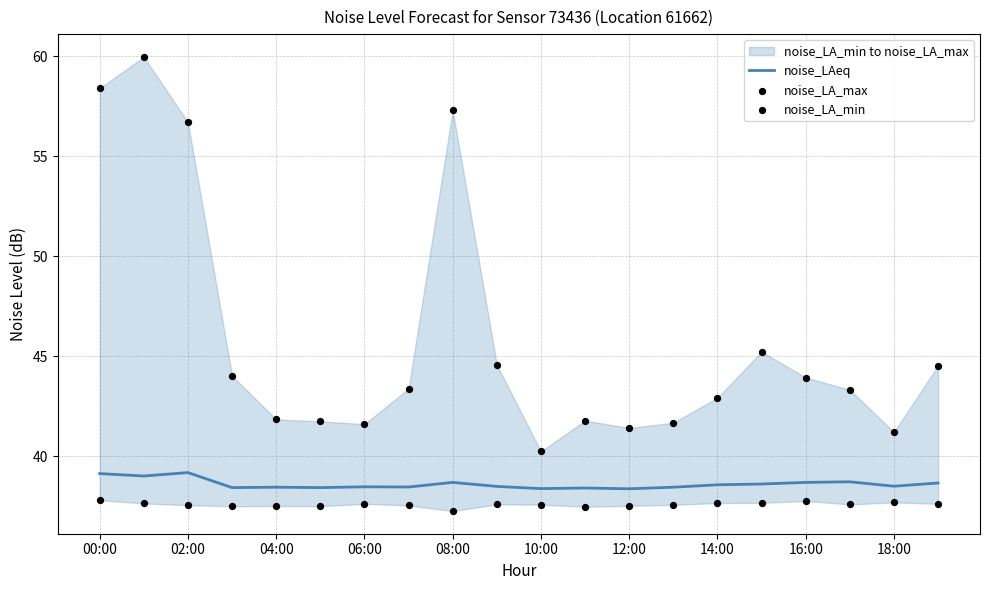

The noise_LAeq series shows 38.5 at 04:00. True or false?

True